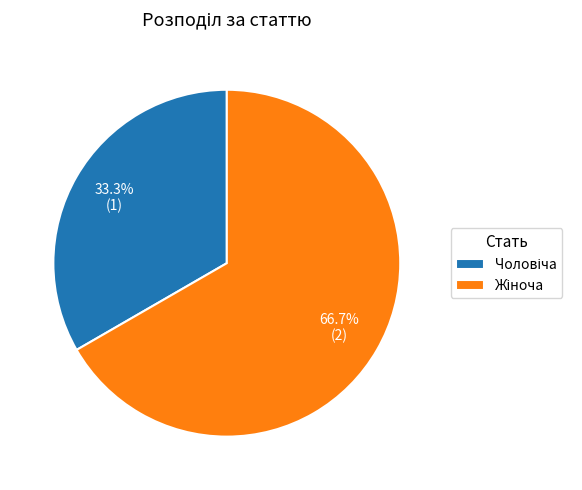

Is there any slice that represents more than half of the pie?

Yes